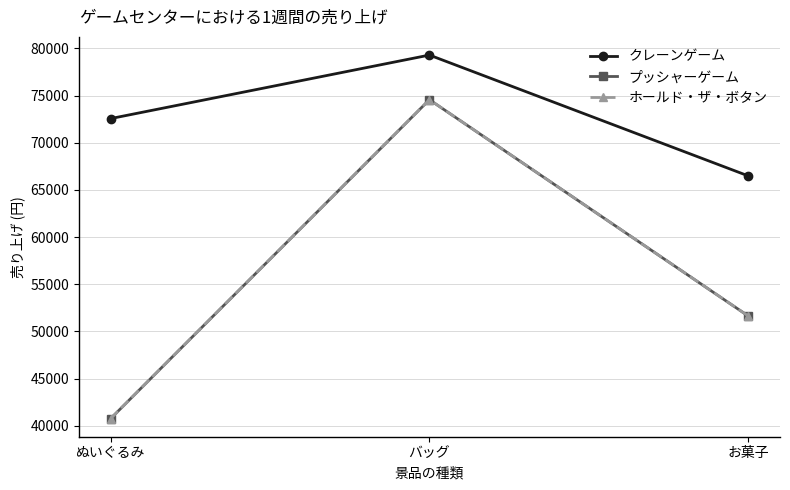

Reading right to left, what are all the values shown in this chart?

クレーンゲーム: お菓子=66493	バッグ=79297	ぬいぐるみ=72565
プッシャーゲーム: お菓子=51645	バッグ=74566	ぬいぐるみ=40764
ホールド・ザ・ボタン: お菓子=51645	バッグ=74566	ぬいぐるみ=40764